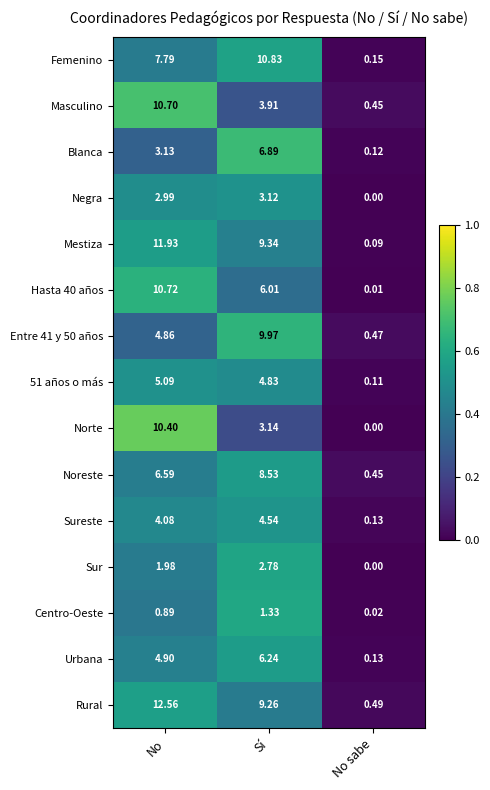

Which series has the largest range (max minus min)?

Rural